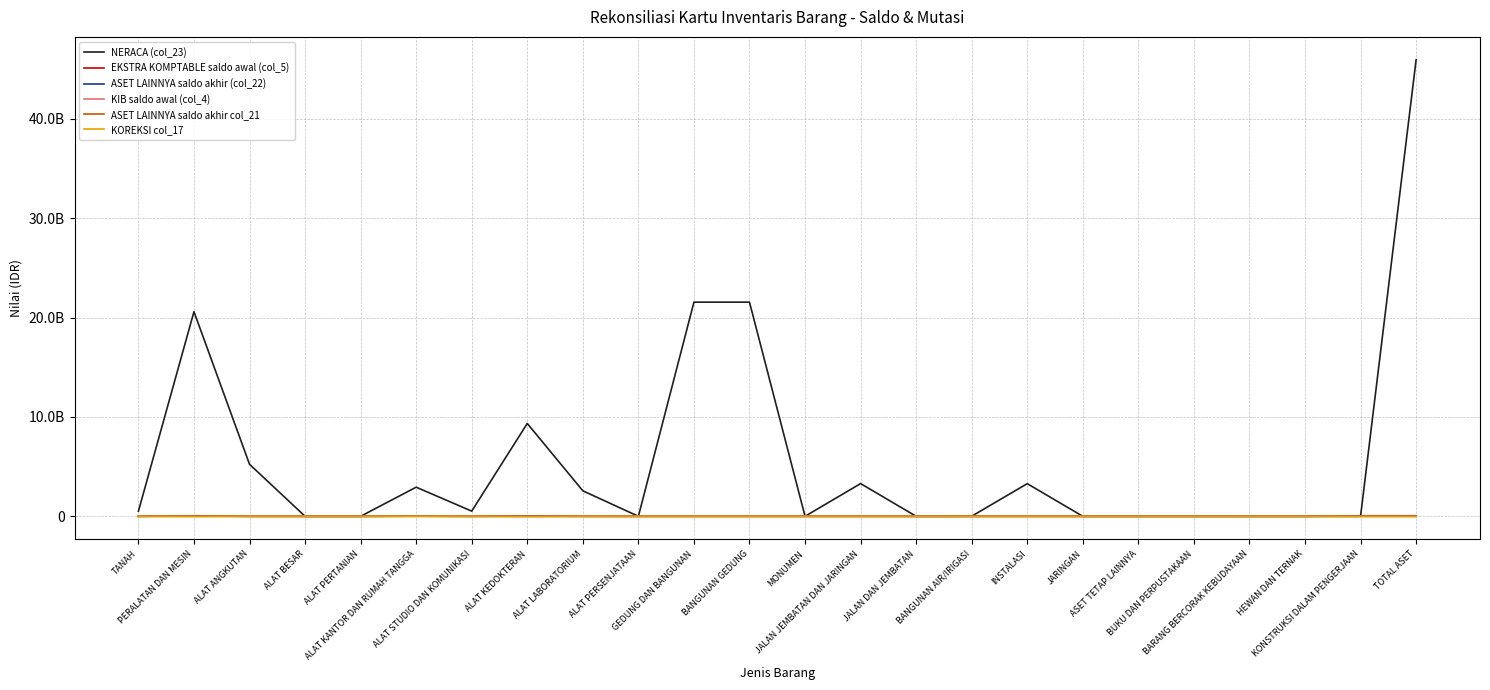

Reading left to right, list all the values displayed in this chart.

NERACA (col_23): 511800000.0	20590846478.6	5235220646.3	0.0	0.0	2929613070.3	519127500.0	9342939512.0	2563945750.0	0.0	21551258272.1	21551258272.1	0.0	3291439310.0	0.0	6919000.0	3284520310.0	0.0	1700000.0	1700000.0	0.0	0.0	0.0	45947044060.8
EKSTRA KOMPTABLE saldo awal (col_5): 0.0	53331500.0	0.0	0.0	0.0	10745000.0	0.0	42586500.0	0.0	0.0	0.0	0.0	0.0	0.0	0.0	0.0	0.0	0.0	0.0	0.0	0.0	0.0	53331500.0	53331500.0
ASET LAINNYA saldo akhir (col_22): 0.0	26016199.6	0.0	0.0	0.0	15618000.0	0.0	9583199.6	815000.0	0.0	0.0	0.0	0.0	0.0	0.0	0.0	0.0	0.0	0.0	0.0	0.0	0.0	26016199.6	26016199.6
KIB saldo awal (col_4): 0.0	3595000.0	0.0	0.0	0.0	3595000.0	0.0	0.0	0.0	0.0	0.0	0.0	0.0	0.0	0.0	0.0	0.0	0.0	0.0	0.0	0.0	0.0	3595000.0	3595000.0
ASET LAINNYA saldo akhir col_21: 0.0	3370000.0	0.0	0.0	0.0	3370000.0	0.0	0.0	0.0	0.0	0.0	0.0	0.0	0.0	0.0	0.0	0.0	0.0	0.0	0.0	0.0	0.0	3370000.0	3370000.0
KOREKSI col_17: 0.0	-27315300.4	0.0	0.0	0.0	4873000.0	0.0	-33003300.4	815000.0	0.0	0.0	0.0	0.0	0.0	0.0	0.0	0.0	0.0	0.0	0.0	0.0	0.0	-27315300.4	-27315300.4